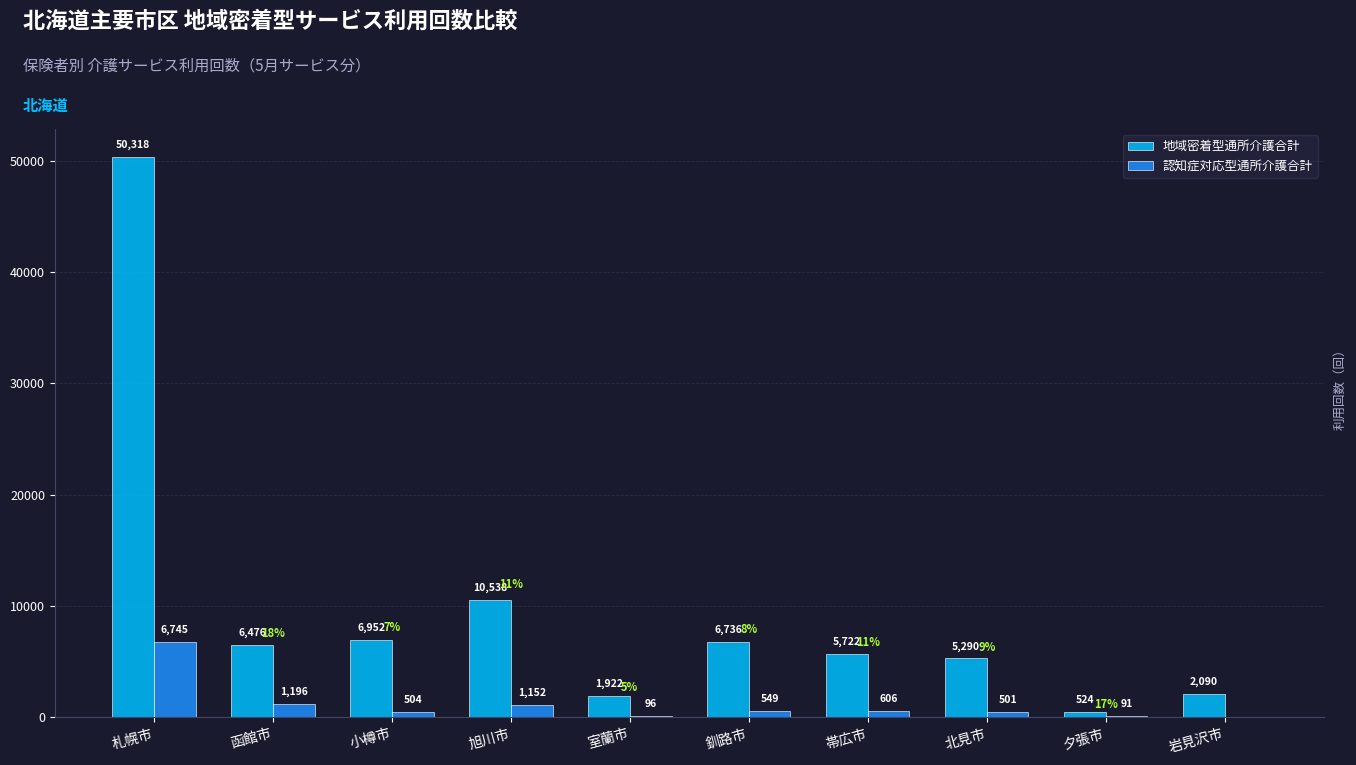

Reading right to left, extract all data points from this chart.

地域密着型通所介護合計: 岩見沢市=2090	夕張市=524	北見市=5290	帯広市=5722	釧路市=6736	室蘭市=1922	旭川市=10538	小樽市=6952	函館市=6476	札幌市=50318
認知症対応型通所介護合計: 岩見沢市=0	夕張市=91	北見市=501	帯広市=606	釧路市=549	室蘭市=96	旭川市=1152	小樽市=504	函館市=1196	札幌市=6745